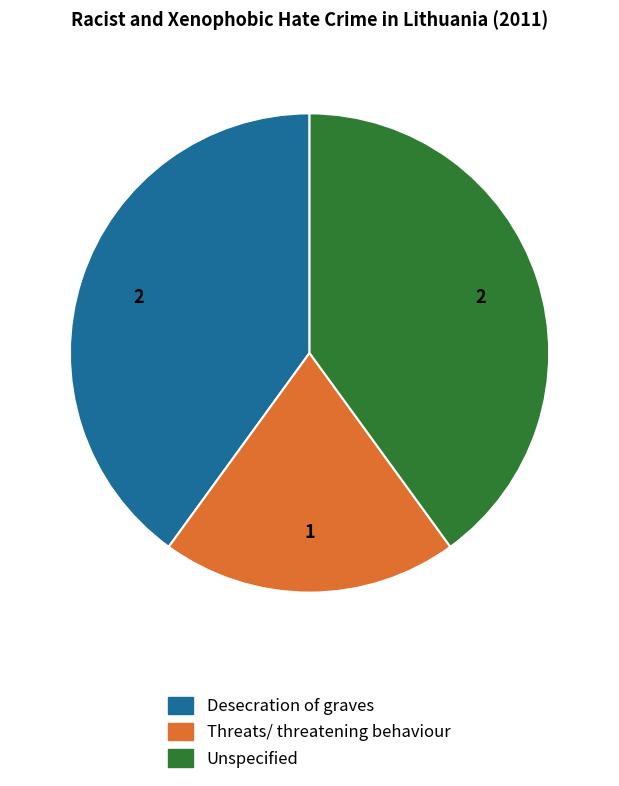

Which category has the smallest portion of the pie?

Threats/ threatening behaviour